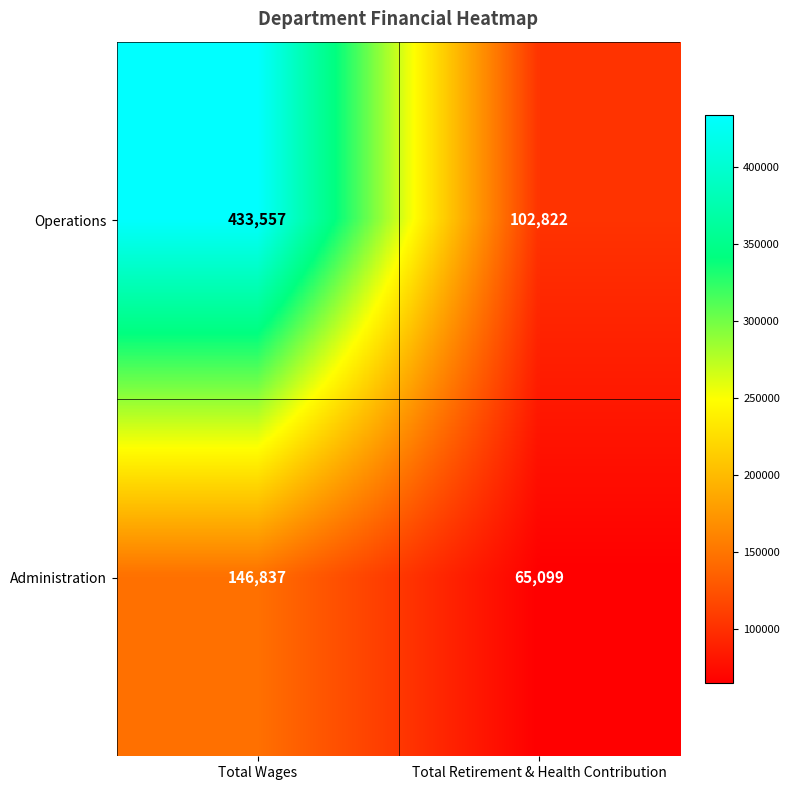

What is the smallest value displayed?

65099